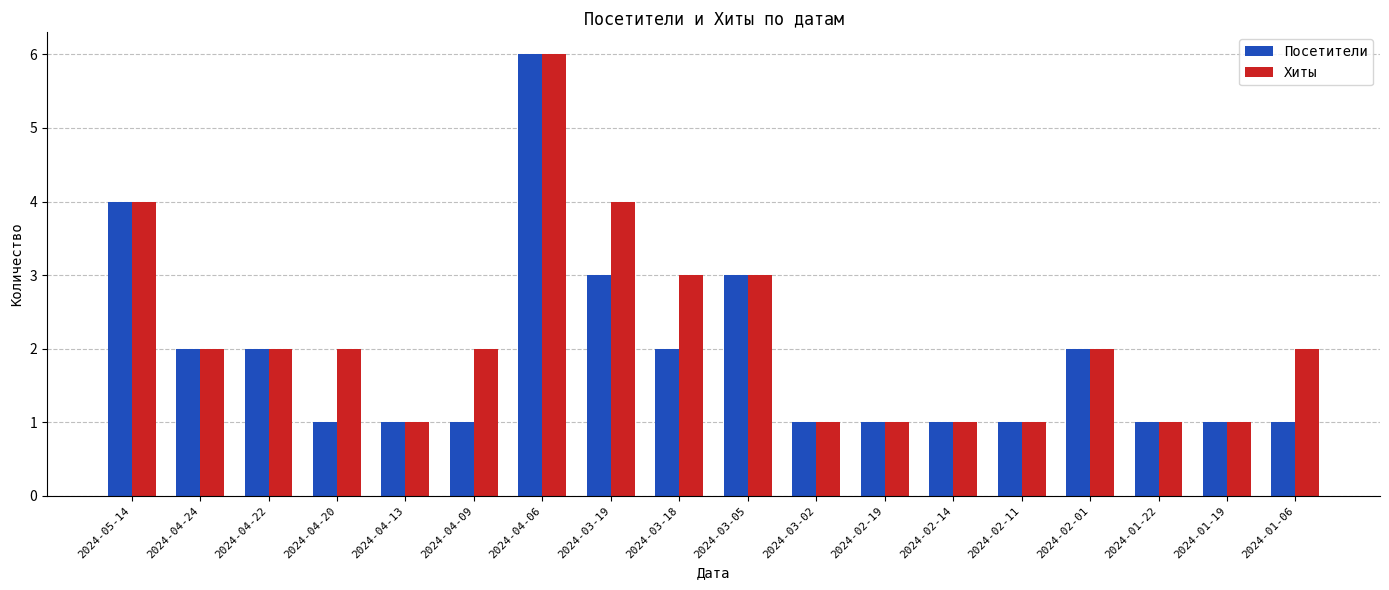

What is the total value across all series at 2024-04-22?

4